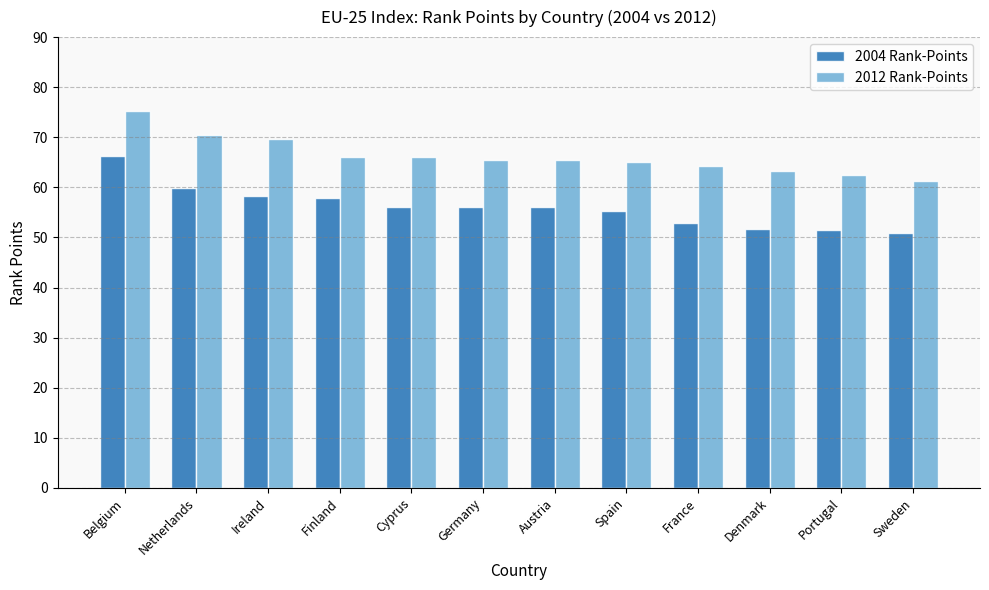

What is the average value of the 2012 Rank-Points series?

66.2